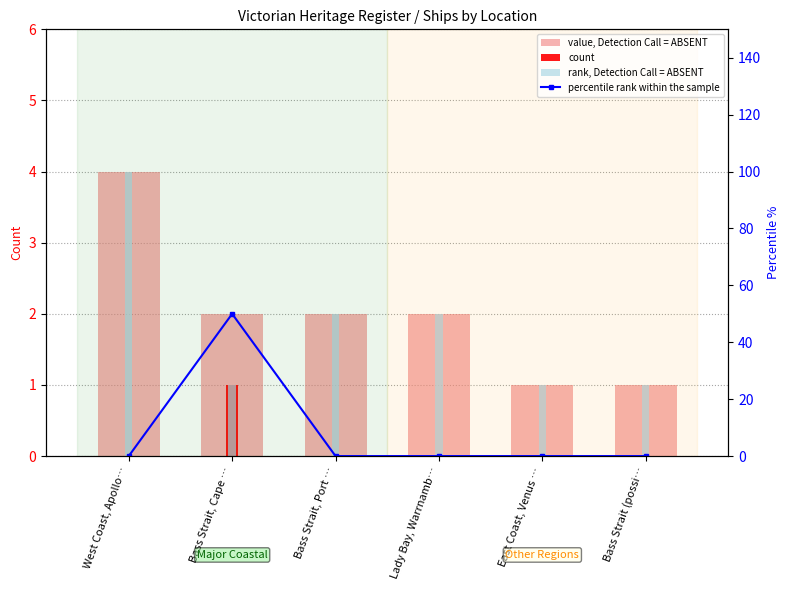

What value does the rank, Detection Call = ABSENT series have at Bass Strait (possi…?

1